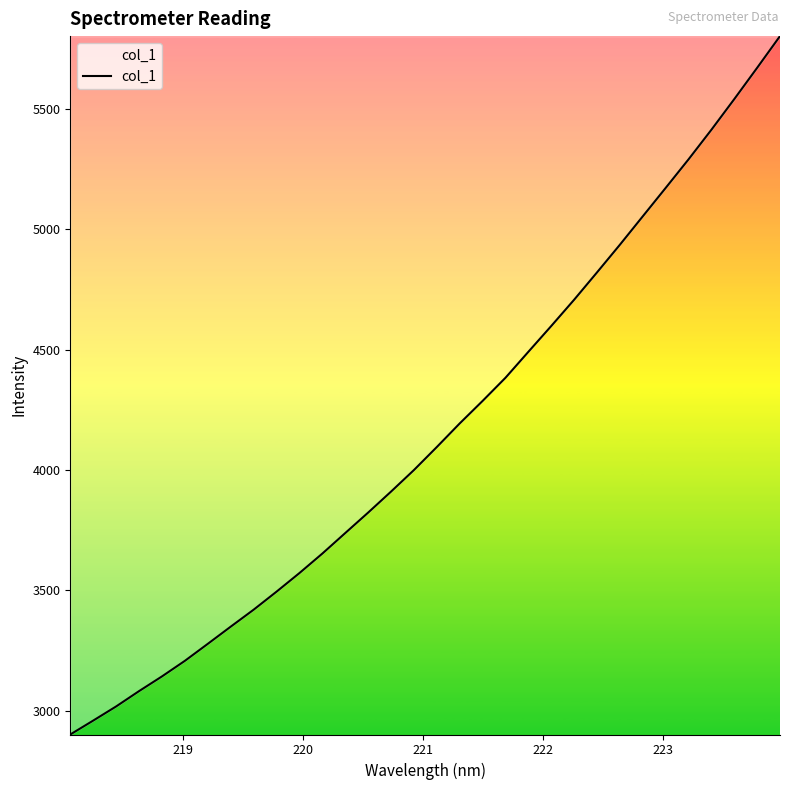

True or false: the data has more than 2 interior local peaks.

False